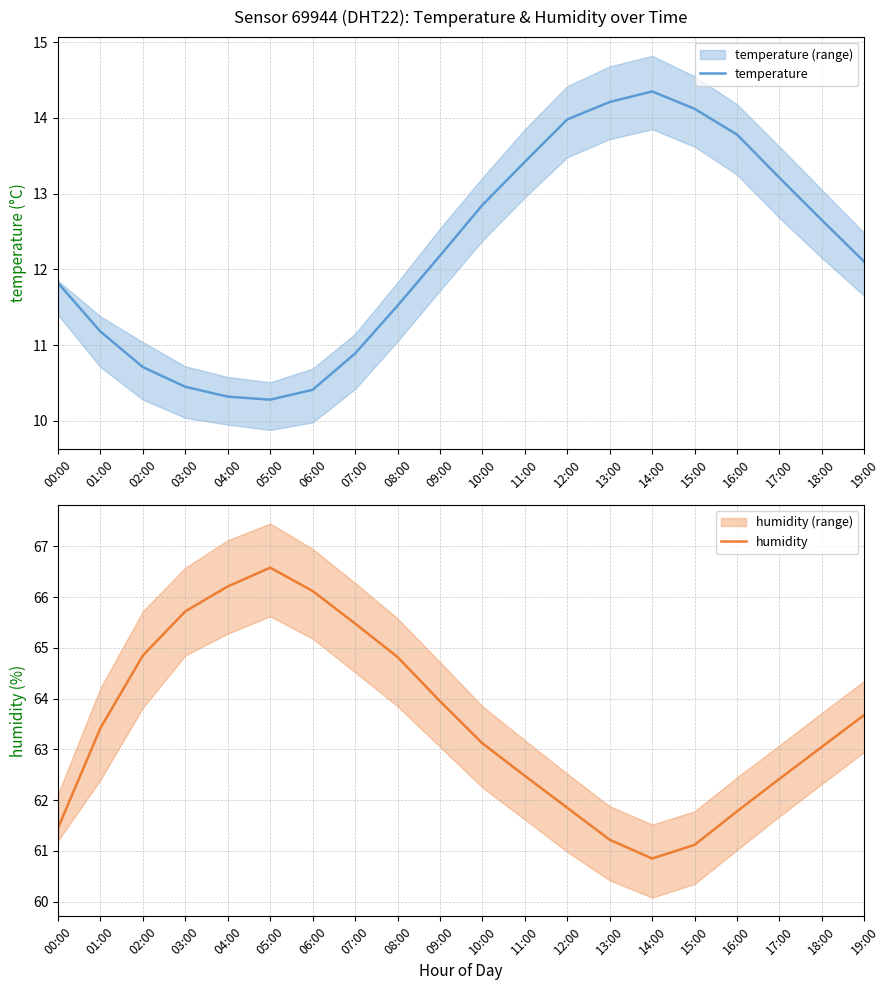

What is the label of the 6th point from the right?

14:00